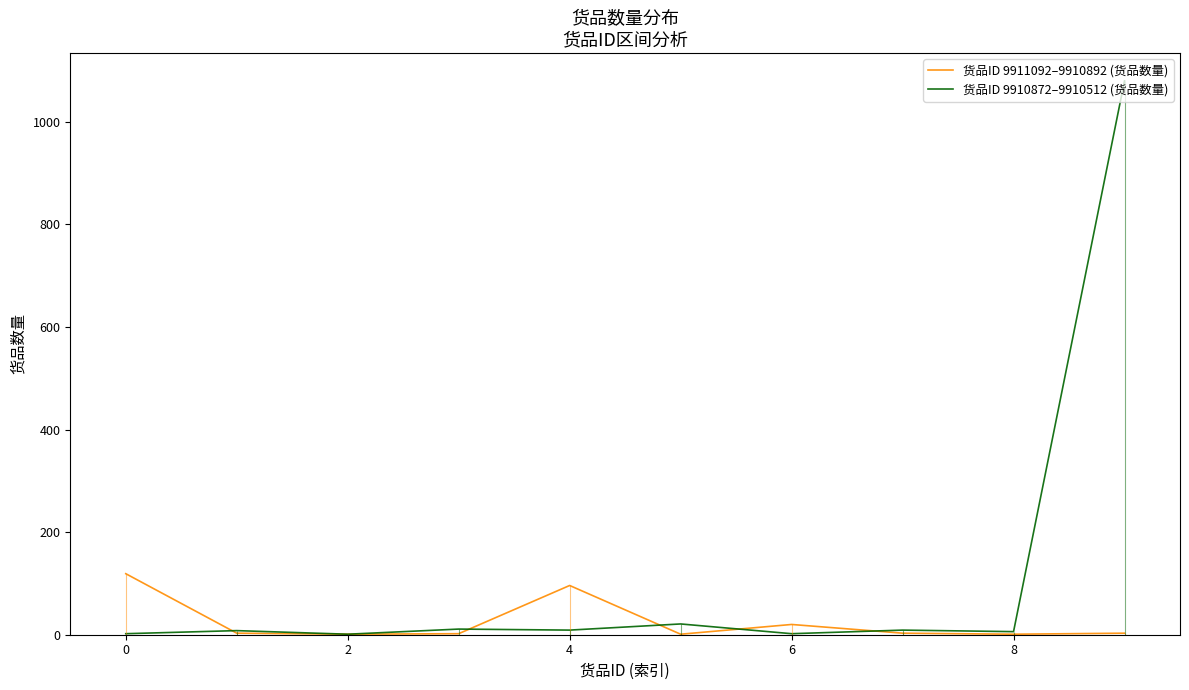

At how many categories does at least one series exceed 868?

1